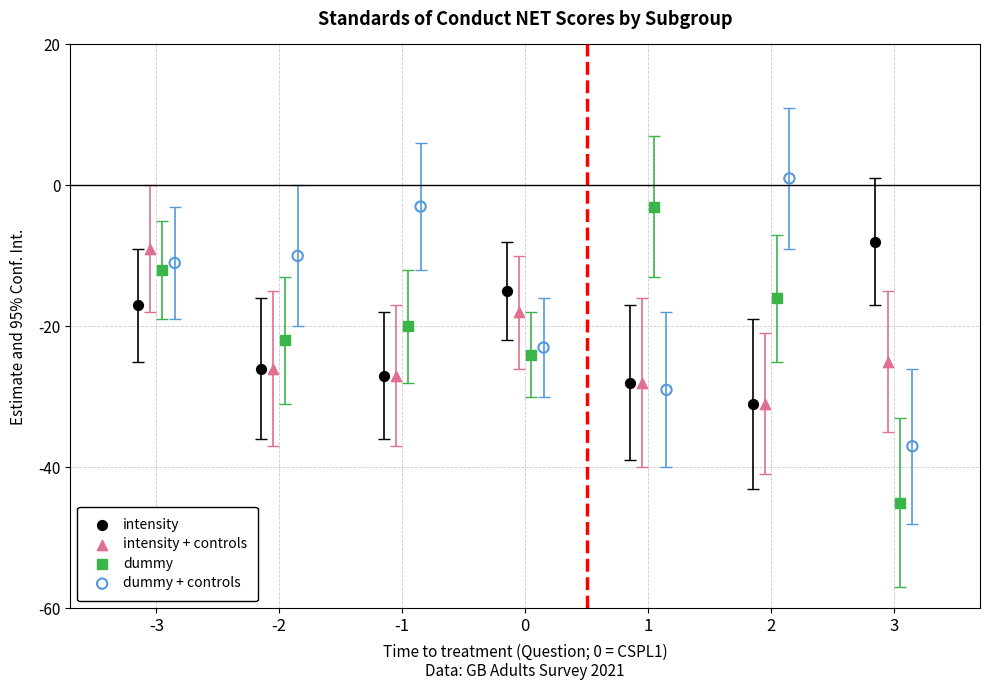

Which series has the largest Y range (max minus min)?

dummy